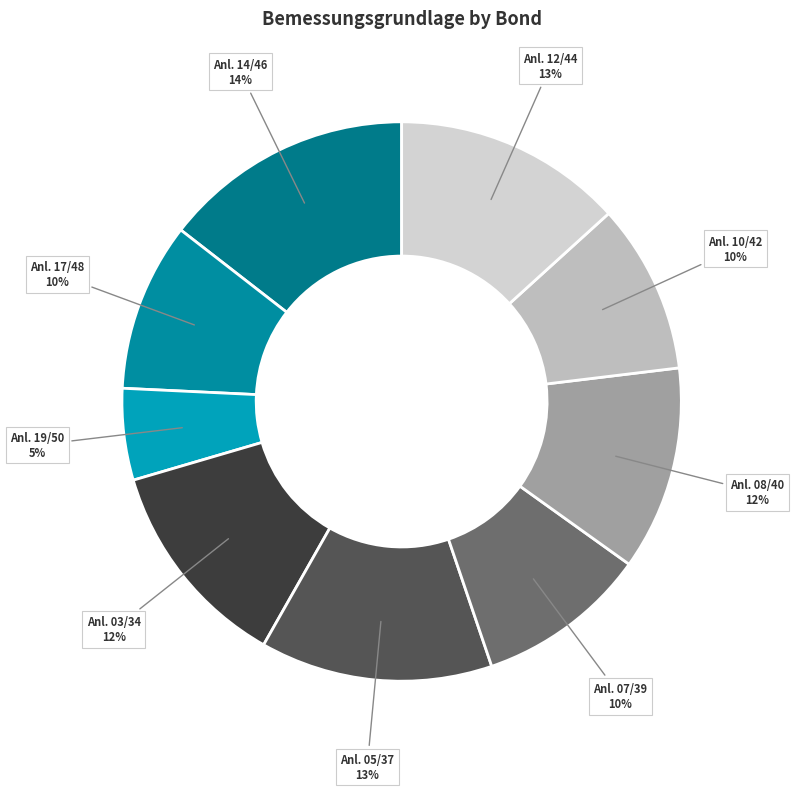

What percentage is the Anl. 14/46 slice, to the nearest percent?

14%